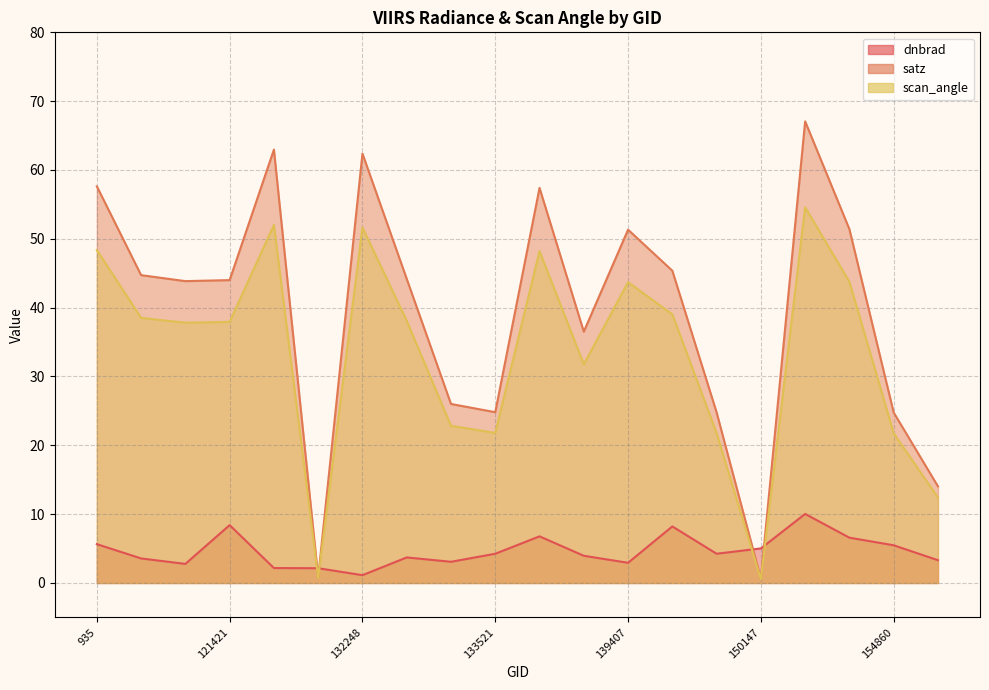

Reading left to right, transcribe all the data shown in this chart.

dnbrad: 935=5.6	1970=3.6	115848=2.8	121421=8.4	4544=2.2	123540=2.1	132248=1.1	132426=3.7	5570=3.1	133521=4.2	134260=6.8	6596=4.0	139407=2.9	7712=8.2	148995=4.2	150147=5.0	10043=10.0	154662=6.6	154860=5.5	10169=3.3
satz: 935=57.6	1970=44.7	115848=43.9	121421=44.0	4544=63.0	123540=0.8	132248=62.4	132426=44.2	5570=26.0	133521=24.8	134260=57.4	6596=36.5	139407=51.3	7712=45.4	148995=24.8	150147=0.6	10043=67.1	154662=51.4	154860=24.8	10169=14.0
scan_angle: 935=48.4	1970=38.5	115848=37.8	121421=37.9	4544=52.0	123540=0.7	132248=51.6	132426=38.1	5570=22.8	133521=21.8	134260=48.2	6596=31.8	139407=43.7	7712=39.0	148995=21.8	150147=0.5	10043=54.6	154662=43.8	154860=21.8	10169=12.4